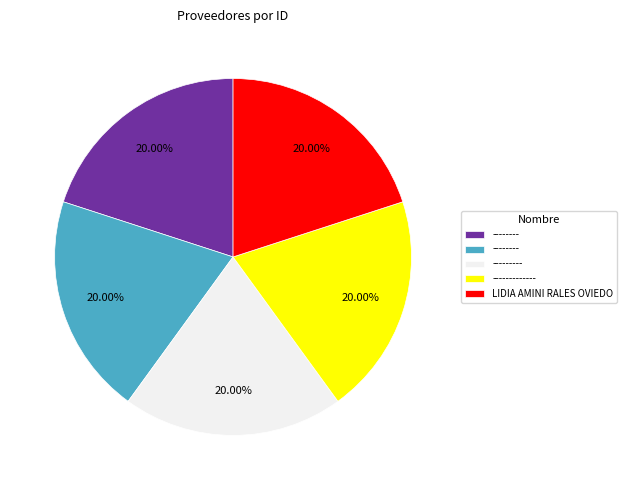

Is there any slice that represents more than half of the pie?

No